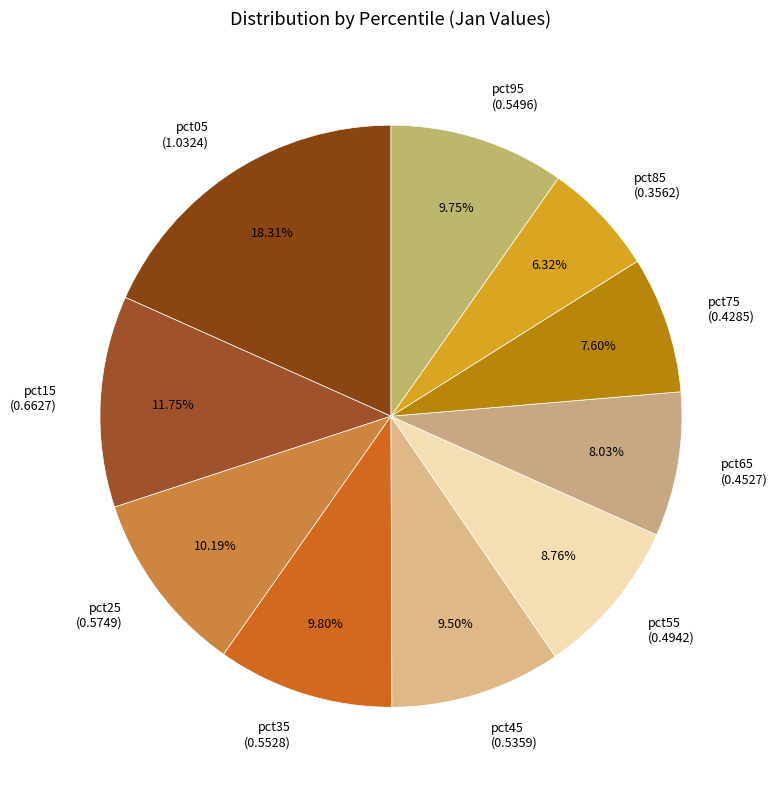

What percentage is the pct55 slice, to the nearest percent?

9%